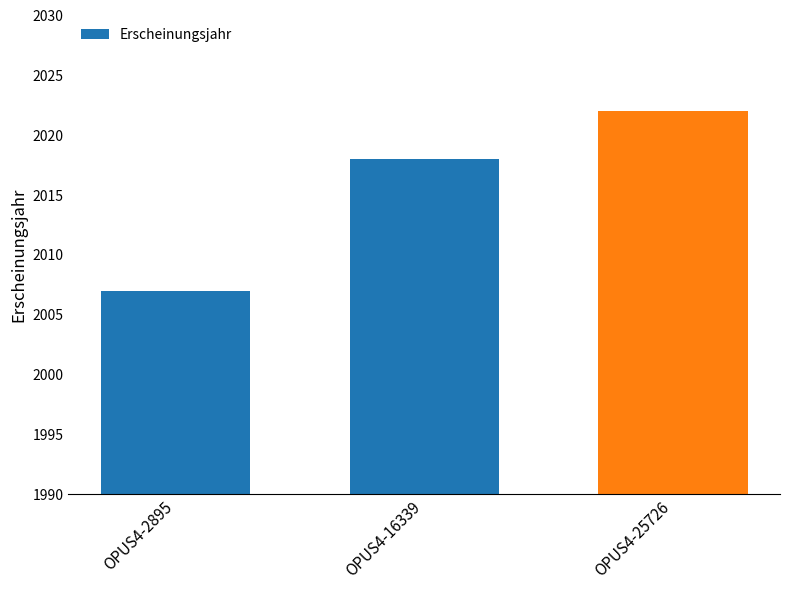

What is the change in value from OPUS4-2895 to OPUS4-16339?

+11